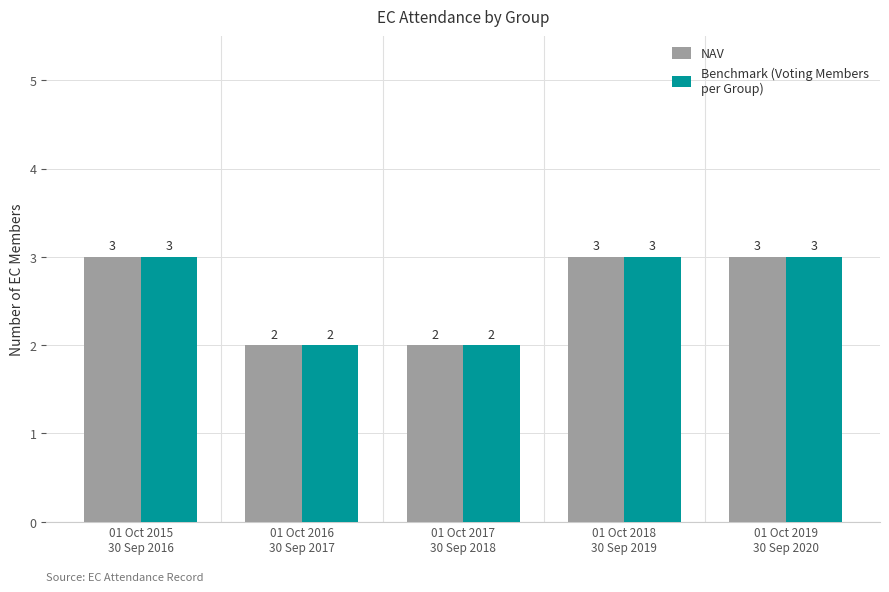

How many categories are shown in the chart?

5